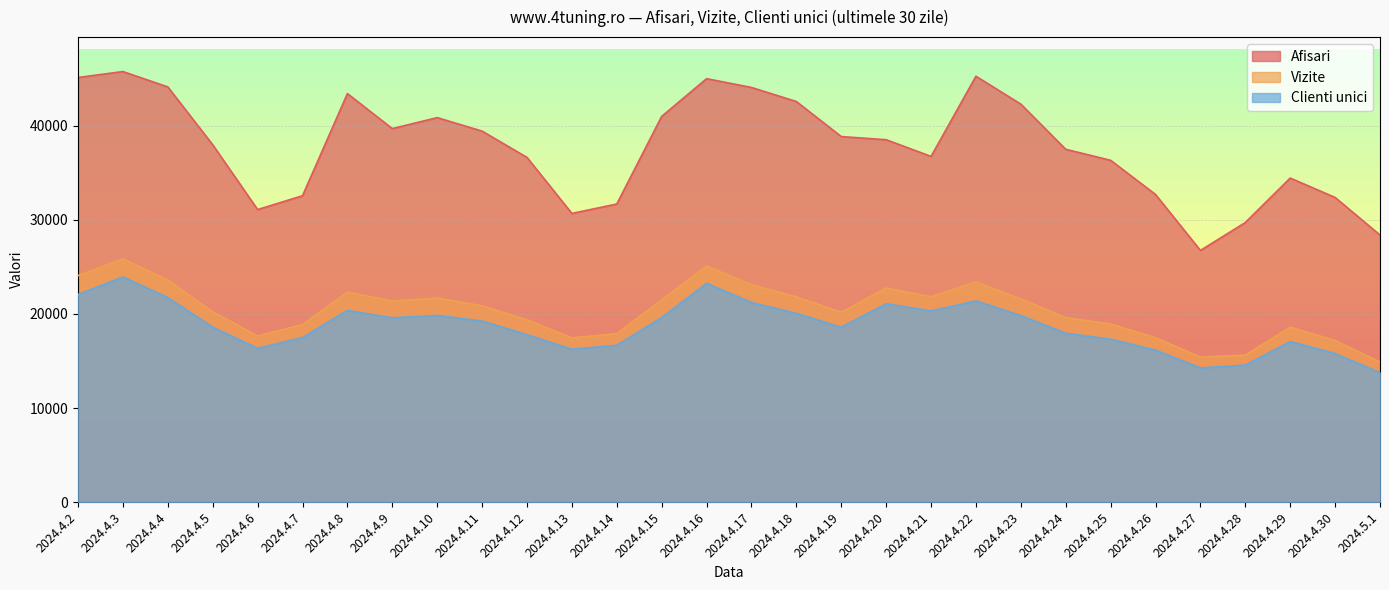

What is the average value of the Afisari series?

37720